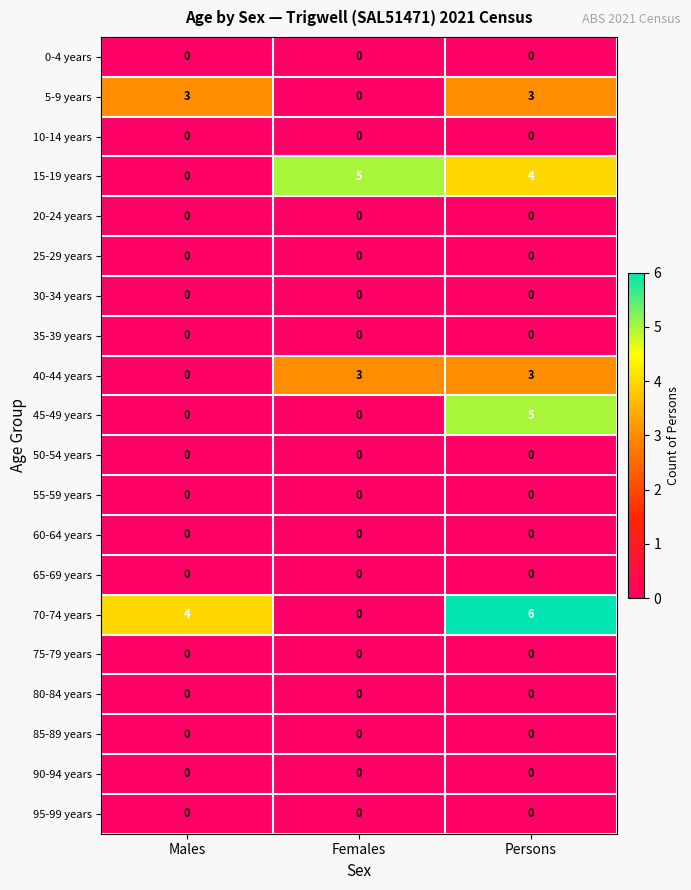

What is the total value across all series at Females?

8